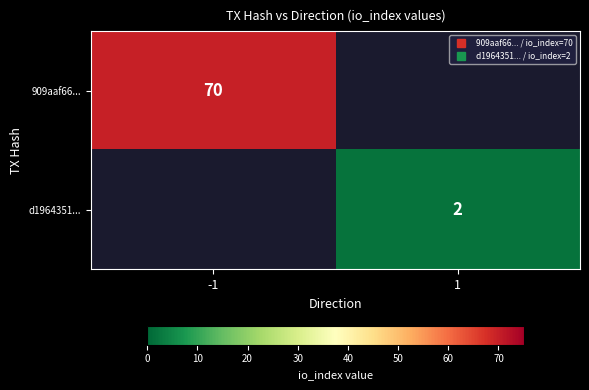

At which label does d1964351... reach its peak?

-1